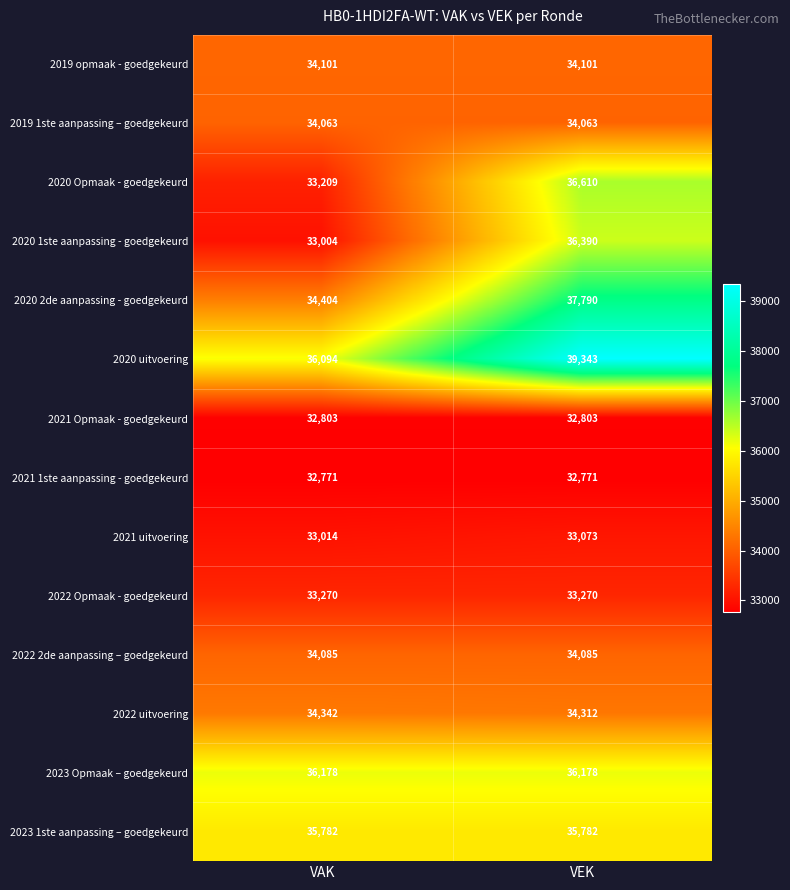

Which series changed the most between VAK and VEK?

2020 Opmaak - goedgekeurd